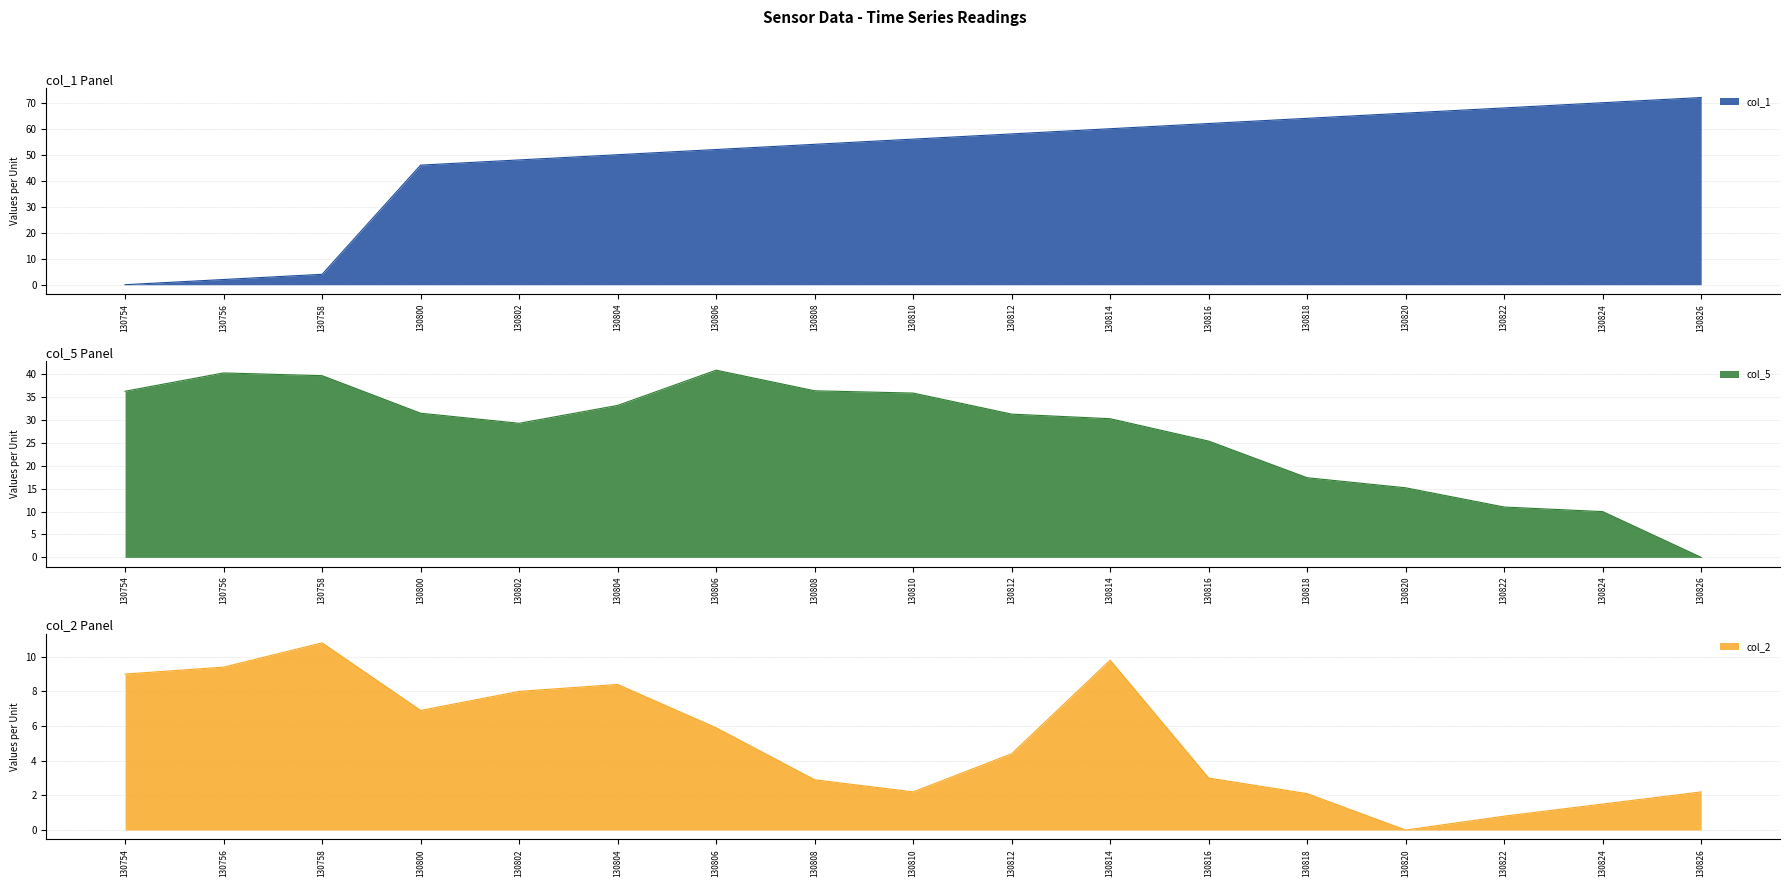

What is the sum of the col_2 values at 130808 and 130806?

8.8